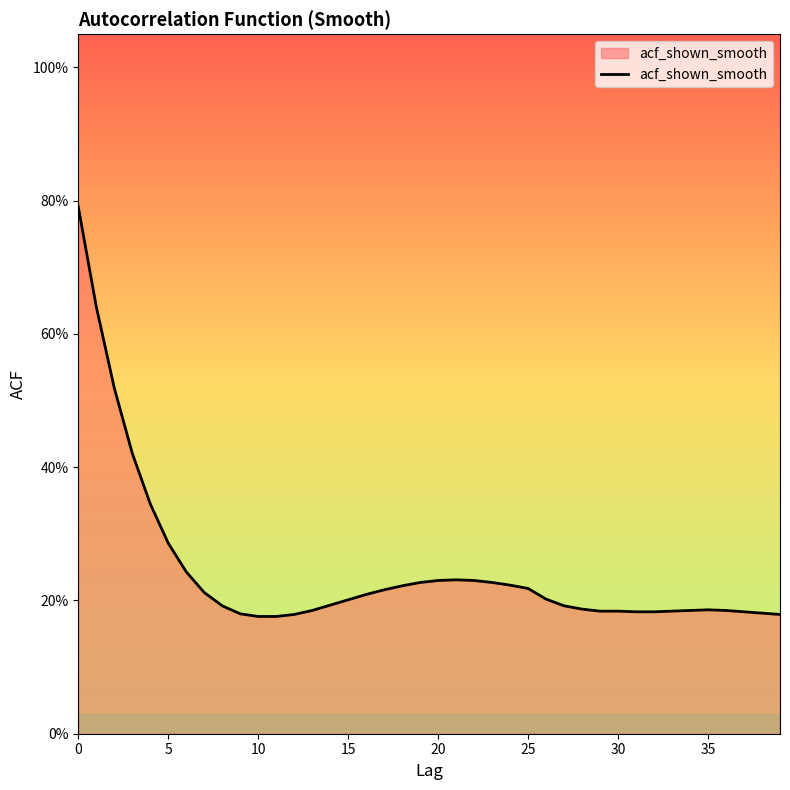

Does the chart have visible grid lines?

No